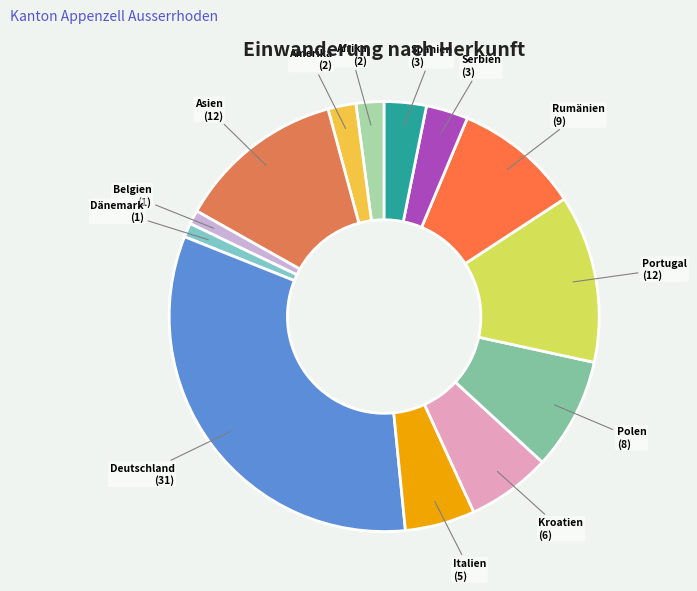

How many slices are in this pie chart?

13